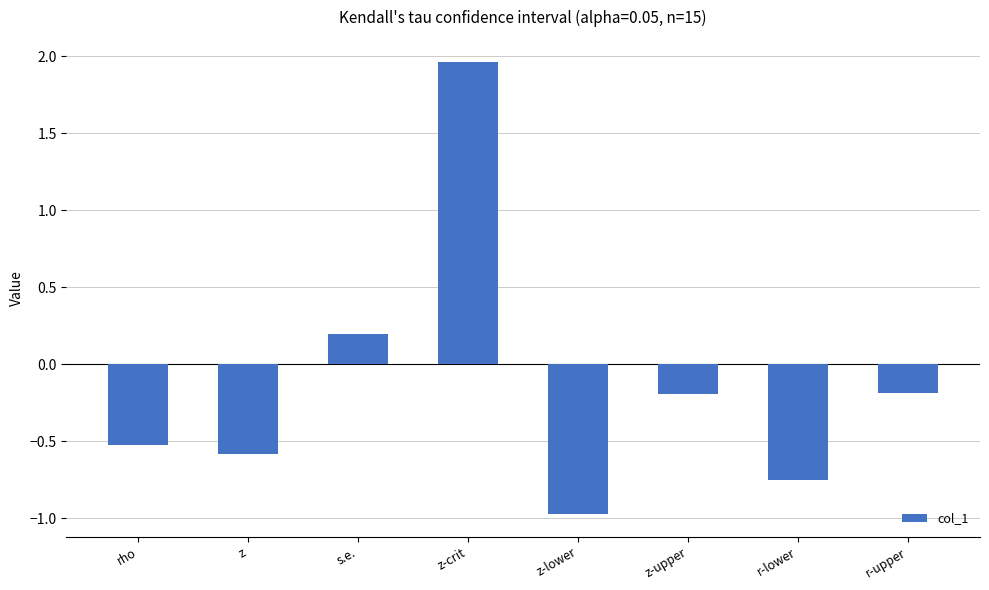

What is the difference between the maximum and minimum values?

2.9